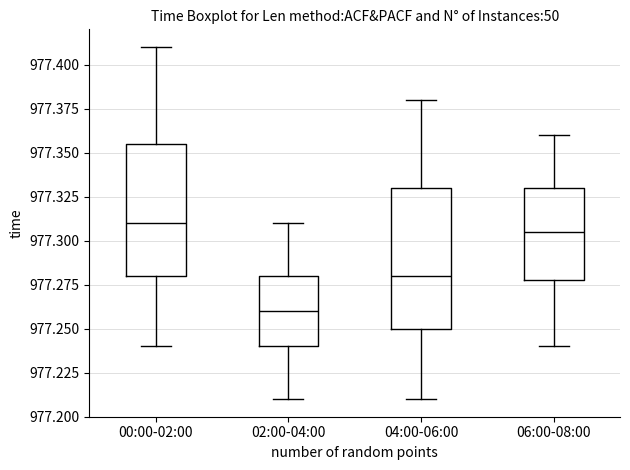

Which box has the lowest median line?

02:00-04:00